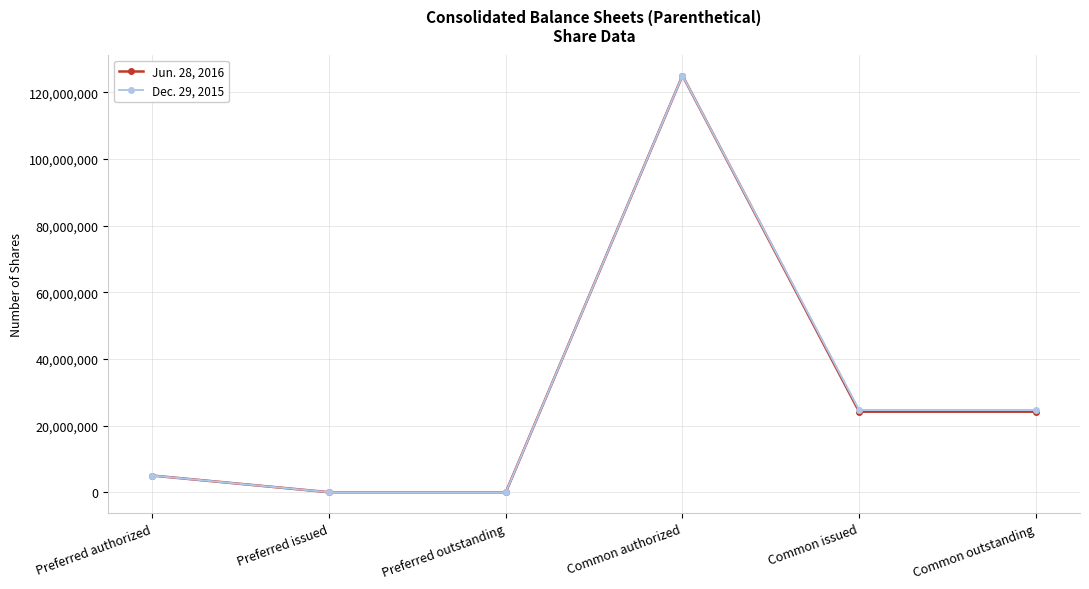

At which category is the sum across all series the highest?

Common authorized